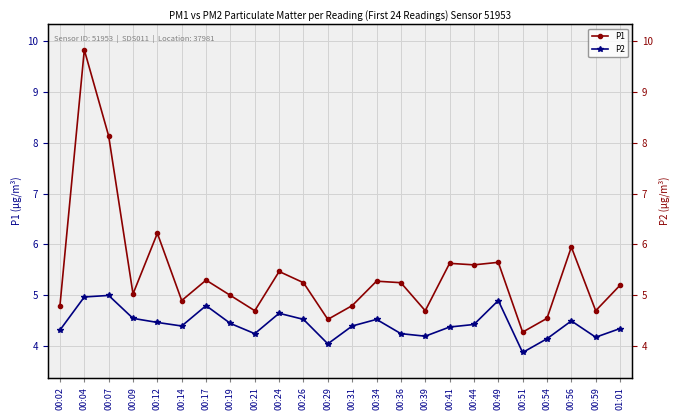

Is the value of P2 at 00:17 greater than the value of P1 at 00:17?

No